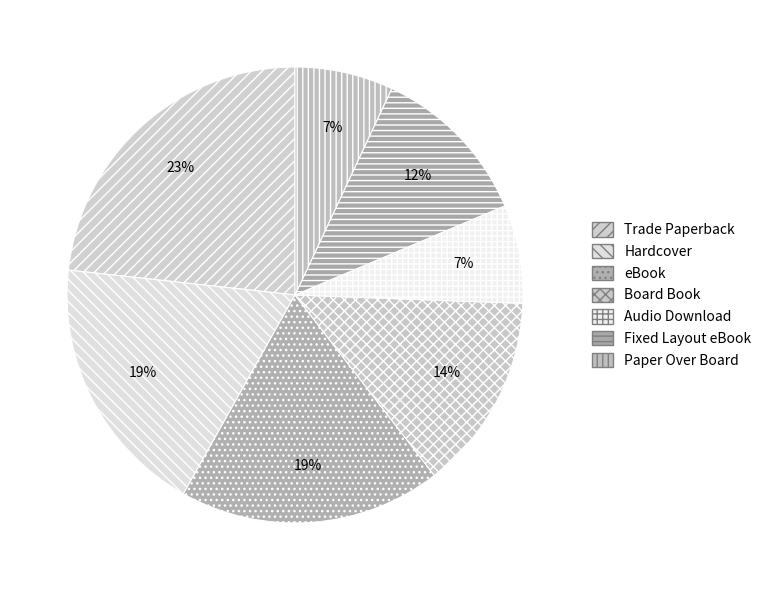

How many segments does this pie chart have?

7